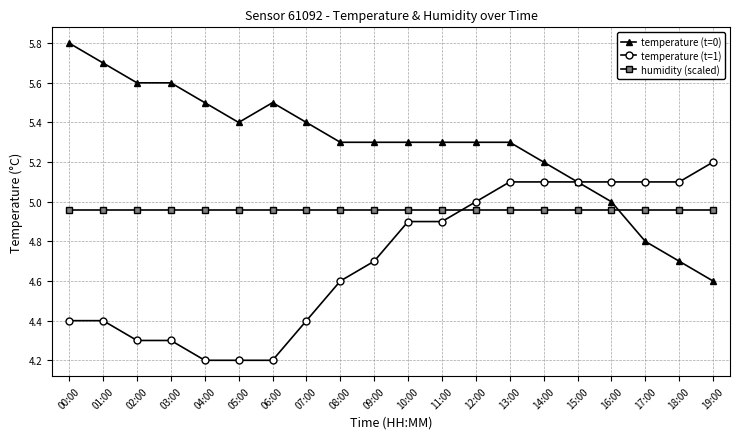

Rank the series at 06:00 from lowest to highest value.

temperature (t=1), humidity (scaled), temperature (t=0)